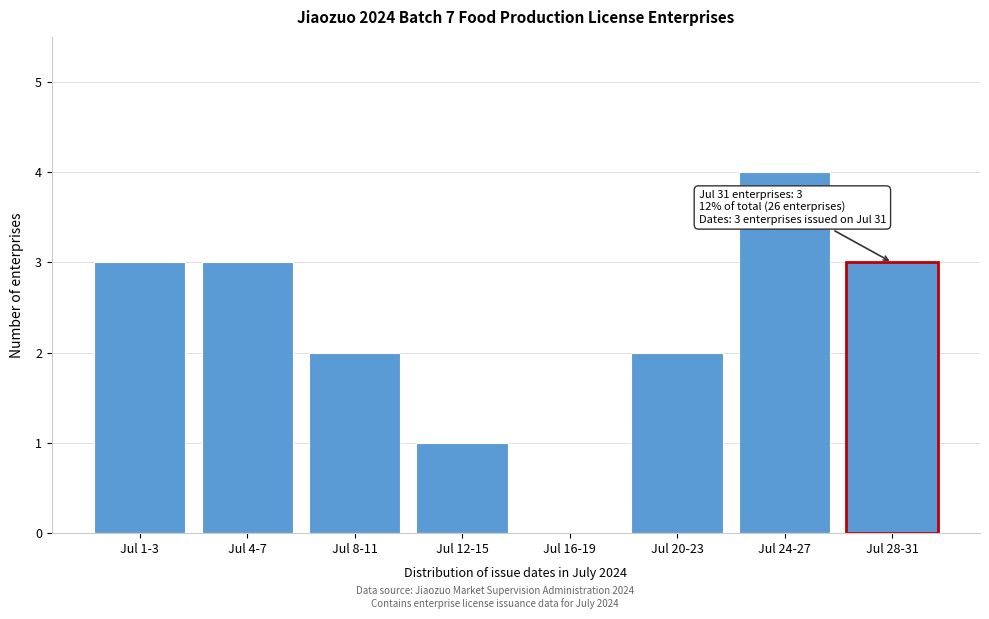

Reading left to right, transcribe all the data shown in this chart.

Jul 1-3=3	Jul 4-7=3	Jul 8-11=2	Jul 12-15=1	Jul 16-19=0	Jul 20-23=2	Jul 24-27=4	Jul 28-31=3